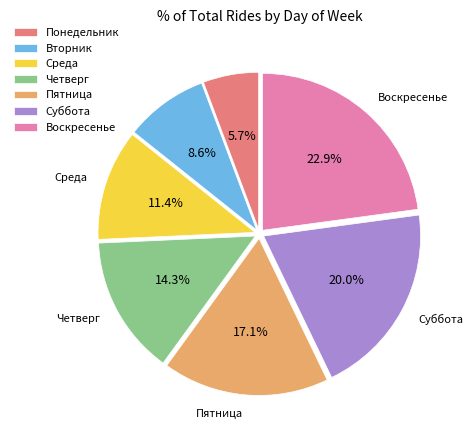

What portion of the pie excludes Среда?

88.6%